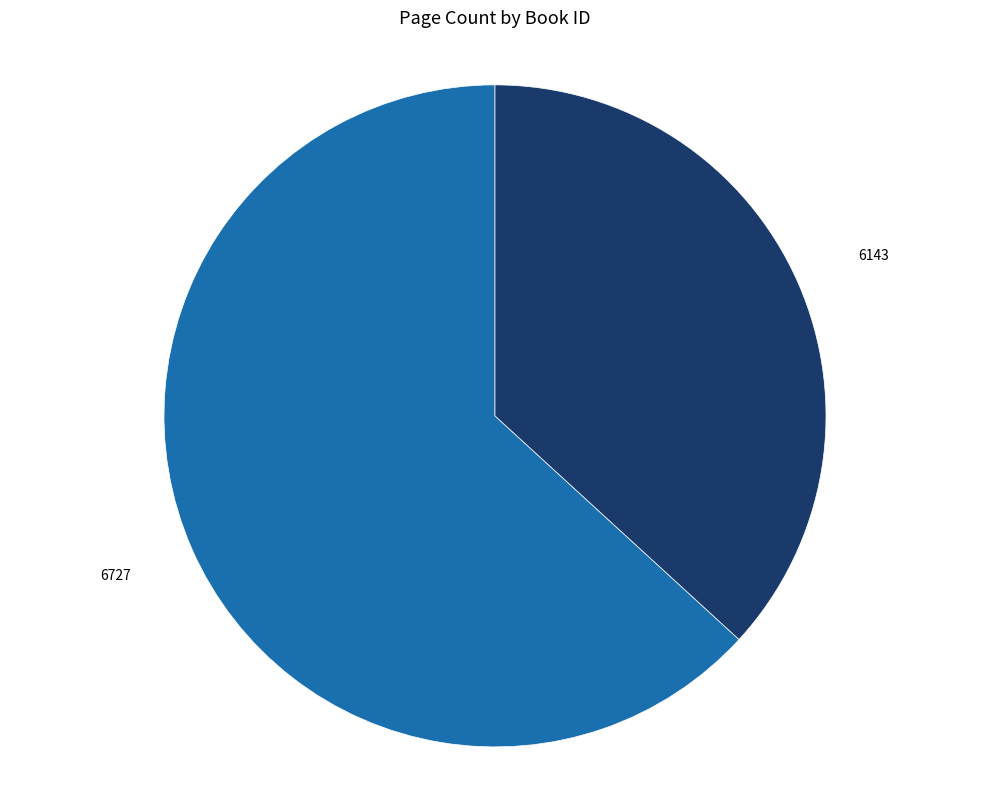

Combined, do 6143 and 6727 account for over 50%?

Yes